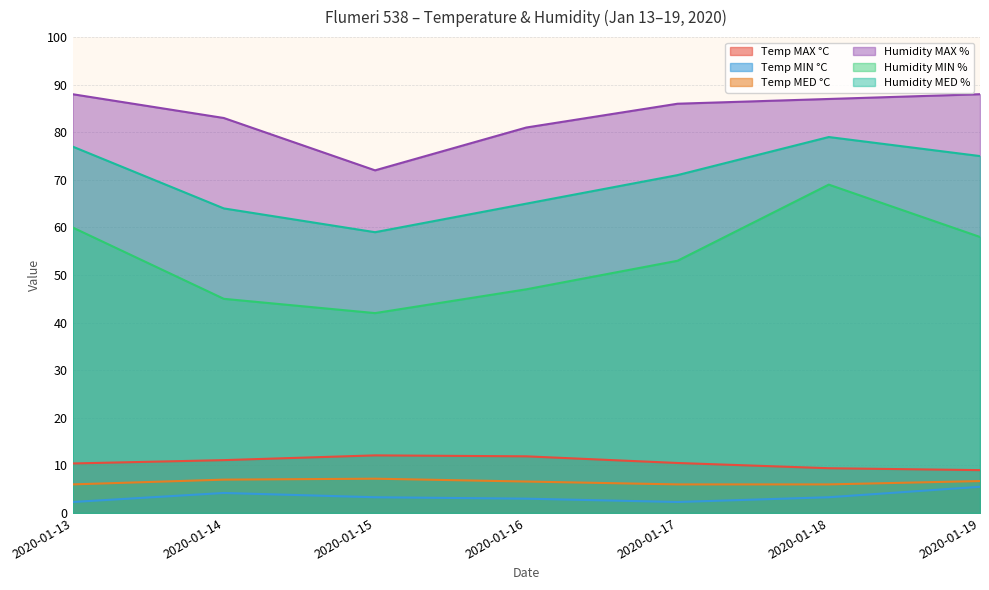

True or false: Temp MED °C and Humidity MED % cross at least once.

False